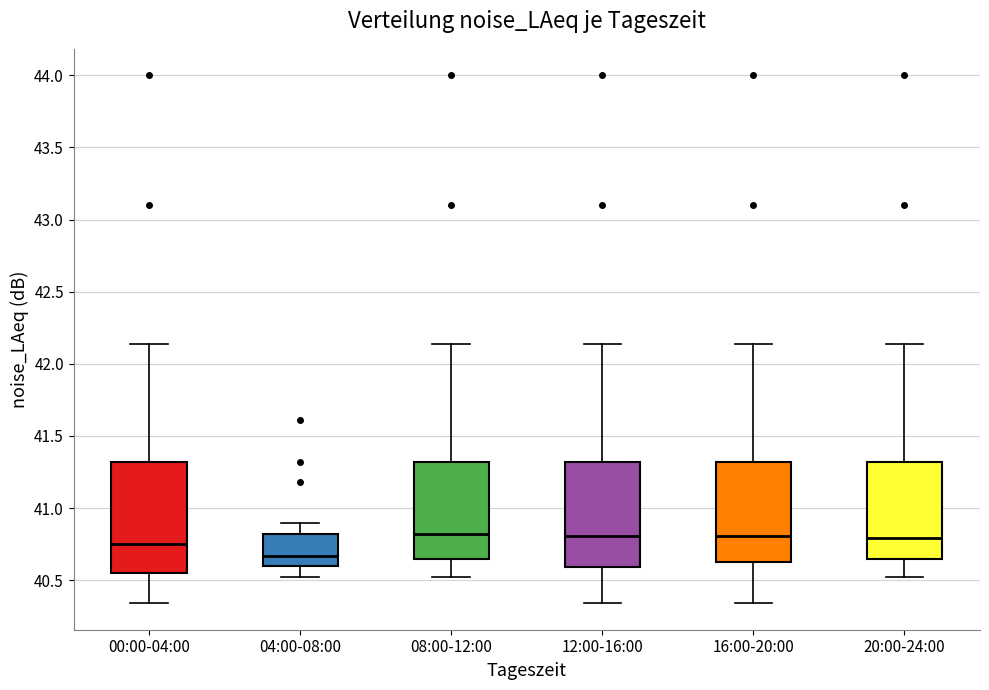

Reading left to right, transcribe this box plot: for each box, give where its median line is, the range the box spans, and where its two whiskers end, as read against the y-axis. The values are not printed on the chart, so give them approximately, as read against the axis.

00:00-04:00: median 40.75, box 40.55 to 41.30, whiskers 40.35 to 42.15
04:00-08:00: median 40.65, box 40.60 to 40.80, whiskers 40.50 to 40.90
08:00-12:00: median 40.80, box 40.65 to 41.30, whiskers 40.50 to 42.15
12:00-16:00: median 40.80, box 40.60 to 41.30, whiskers 40.35 to 42.15
16:00-20:00: median 40.80, box 40.65 to 41.30, whiskers 40.35 to 42.15
20:00-24:00: median 40.80, box 40.65 to 41.30, whiskers 40.50 to 42.15